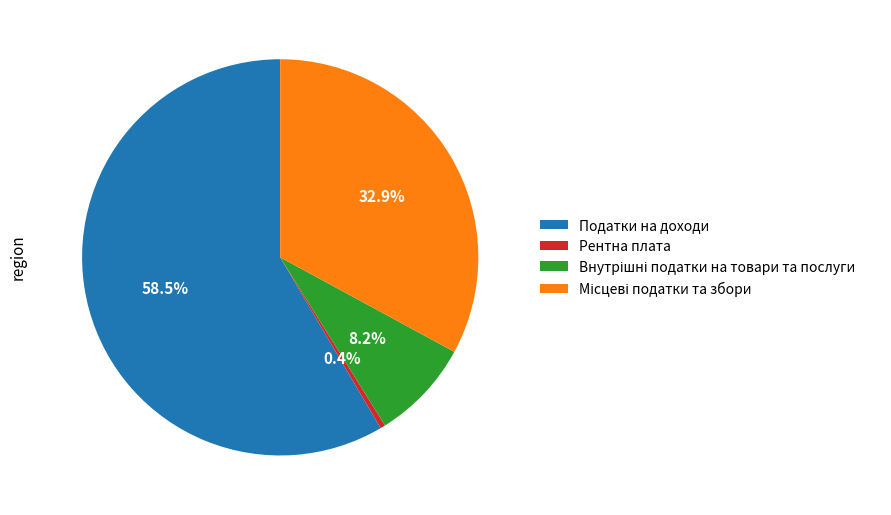

Is the sum of Рентна плата and Податки на доходи greater than half?

Yes